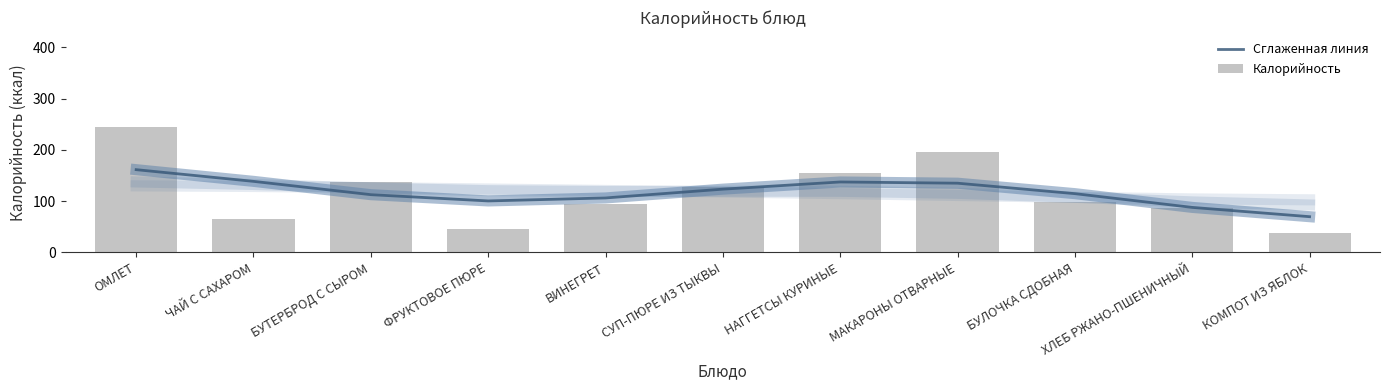

Rank the categories by Калорийность value from highest to lowest.

ОМЛЕТ, МАКАРОНЫ ОТВАРНЫЕ, НАГГЕТСЫ КУРИНЫЕ, БУТЕРБРОД С СЫРОМ, СУП-ПЮРЕ ИЗ ТЫКВЫ, БУЛОЧКА СДОБНАЯ, ВИНЕГРЕТ, ХЛЕБ РЖАНО-ПШЕНИЧНЫЙ, ЧАЙ С САХАРОМ, ФРУКТОВОЕ ПЮРЕ, КОМПОТ ИЗ ЯБЛОК